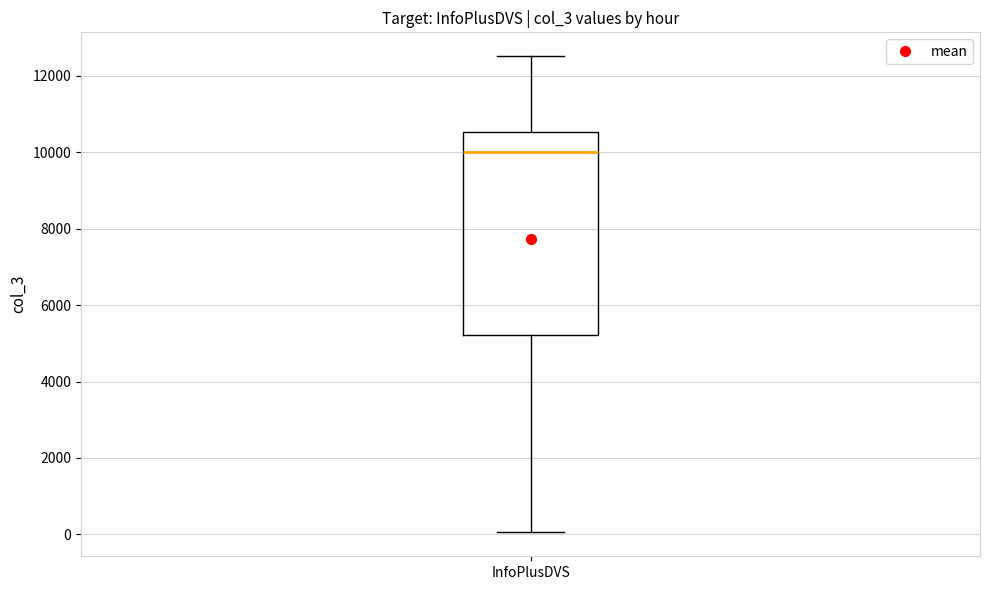

Where is the lower edge of the box for InfoPlusDVS on the y-axis? The values are not printed on the chart, so give them approximately, as read against the axis.

5200